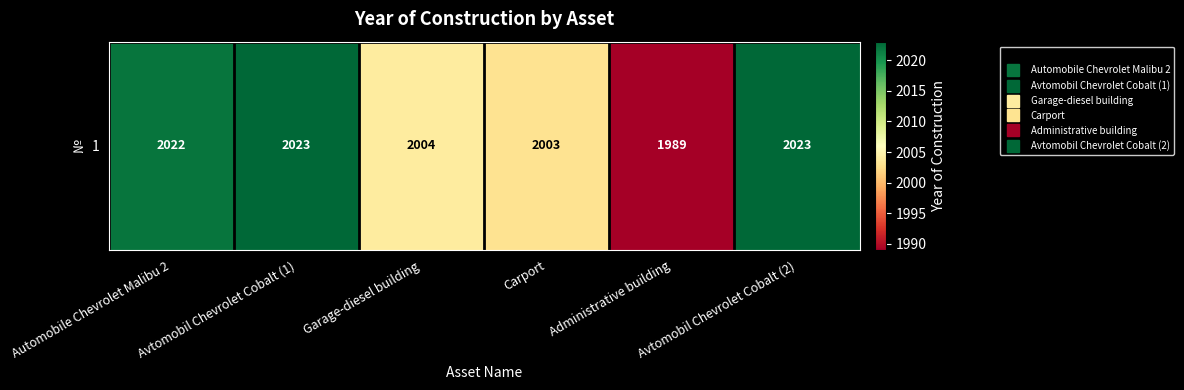

Count the number of data series in this chart.

1